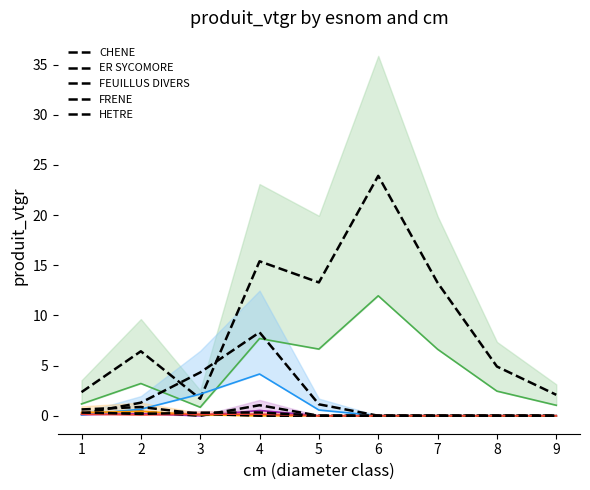

How many interior local peaks does the ER SYCOMORE series have?

2